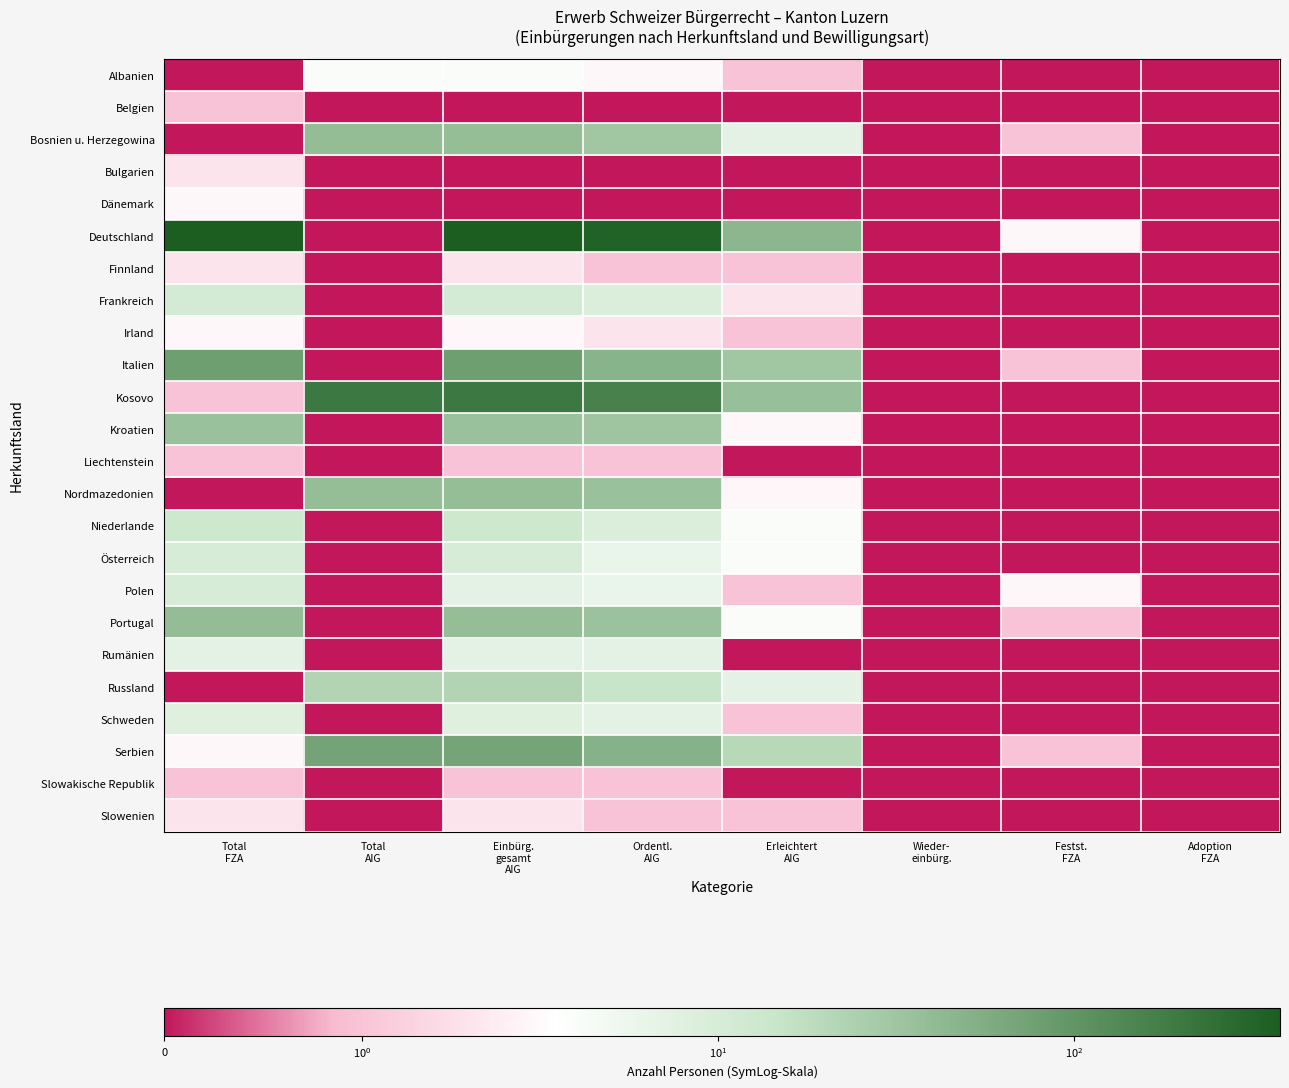

Which series changed the most between Festst. FZA and Adoption FZA?

Deutschland